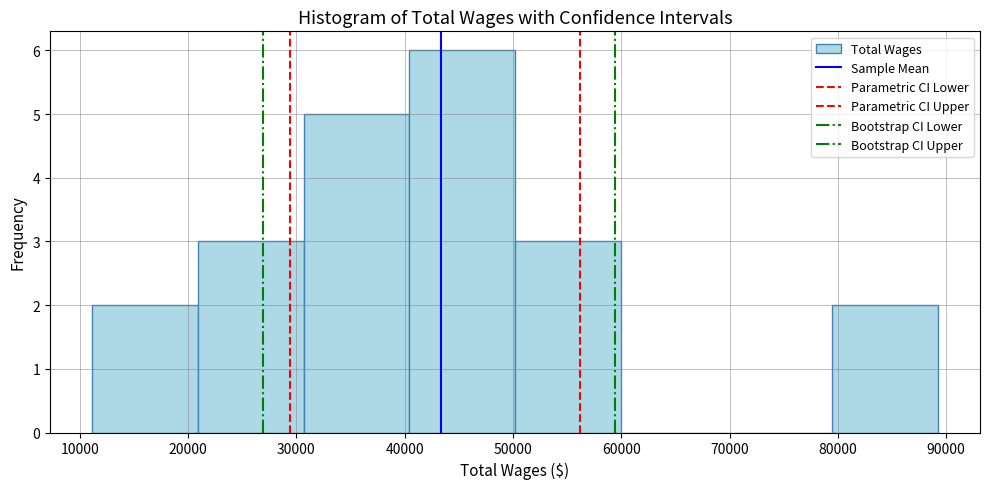

How tall is the bar that spans 11000 to 21000 on the x-axis? Neither the bar edges nor the heights are printed on the chart, so give them approximately, as read against the axes.

2